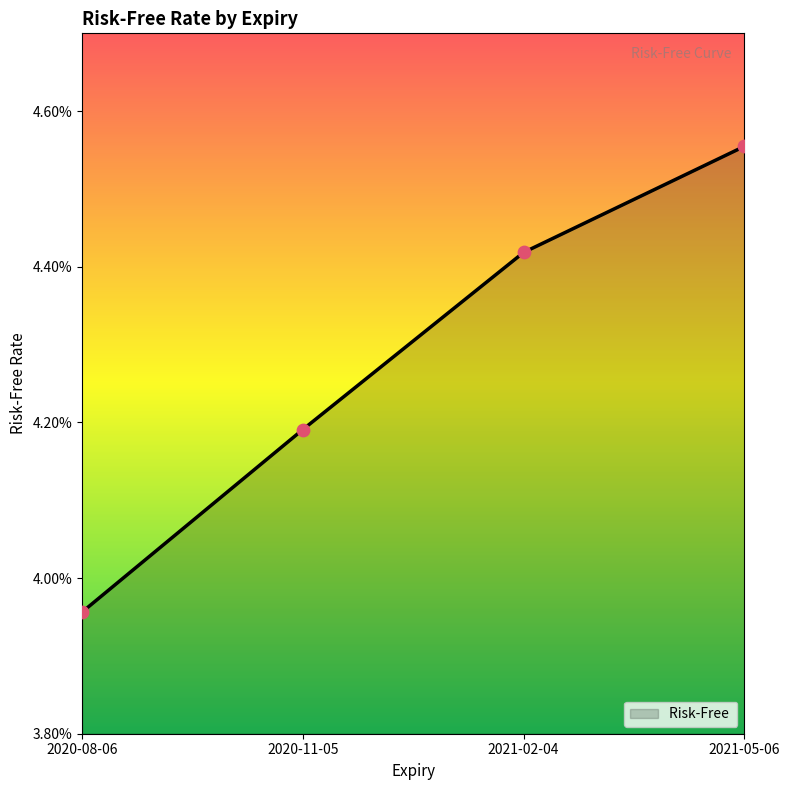

Between 2020-11-05 and 2021-05-06, which is larger?

2021-05-06